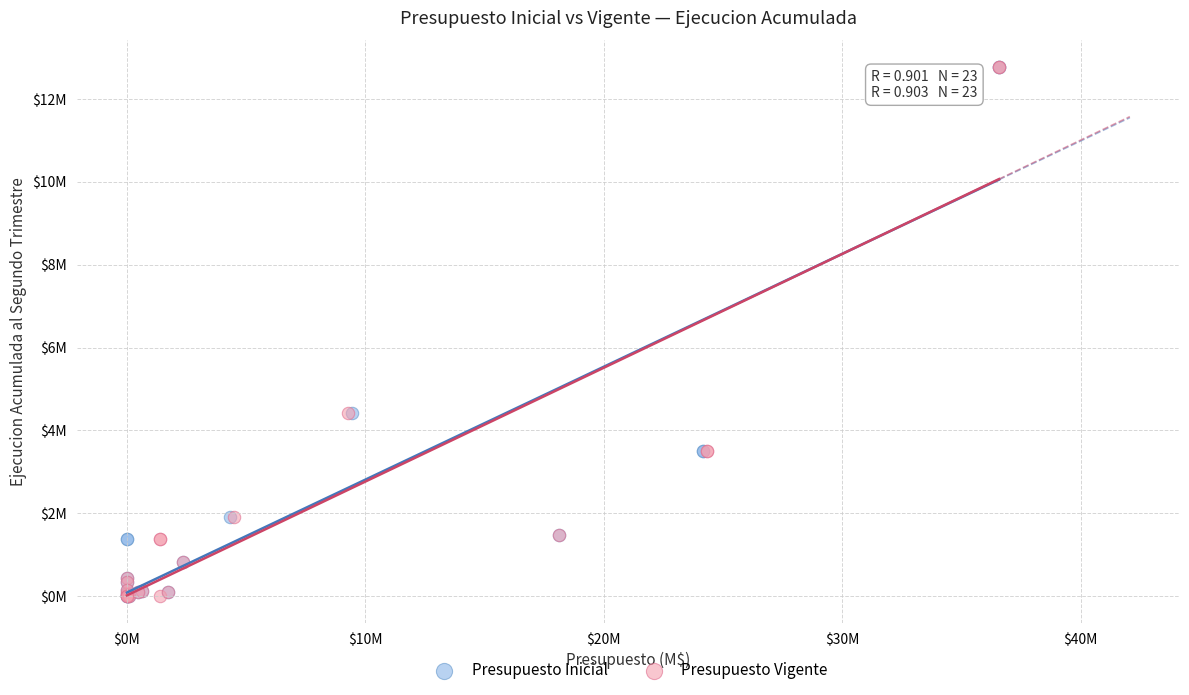

What are all the series names shown in the legend?

Presupuesto Inicial, Presupuesto Vigente